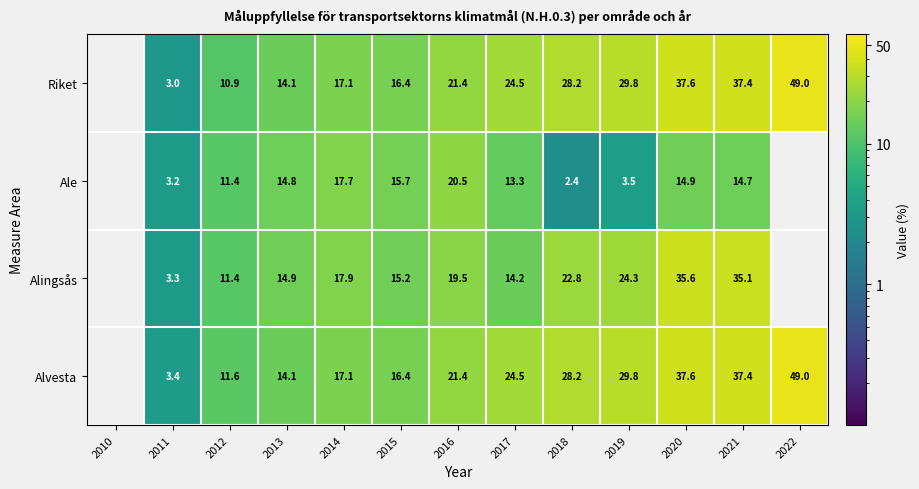

What is the total value across all series at 2018?

81.6